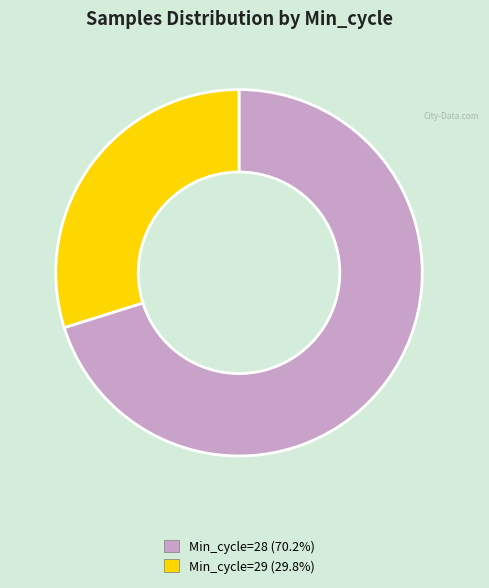

Is there a majority slice in this chart?

Yes